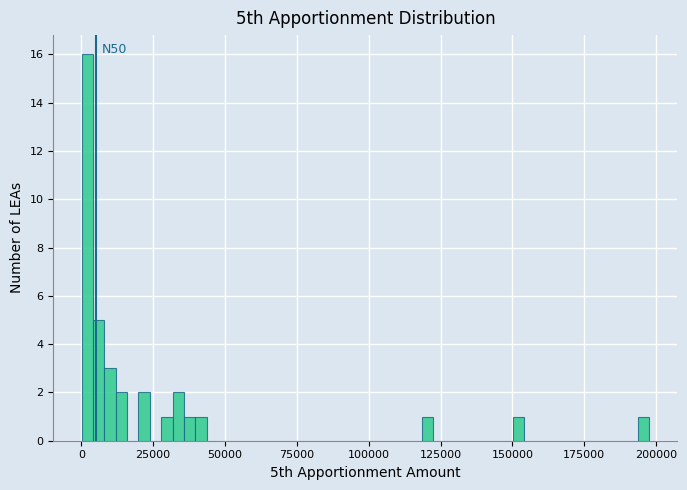

Read against the x-axis, roughly where is the centre of the tallest bar?

0